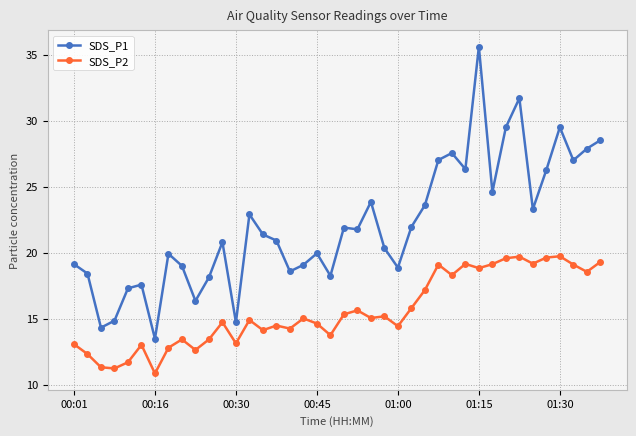

What is the average value of the SDS_P2 series?

15.6